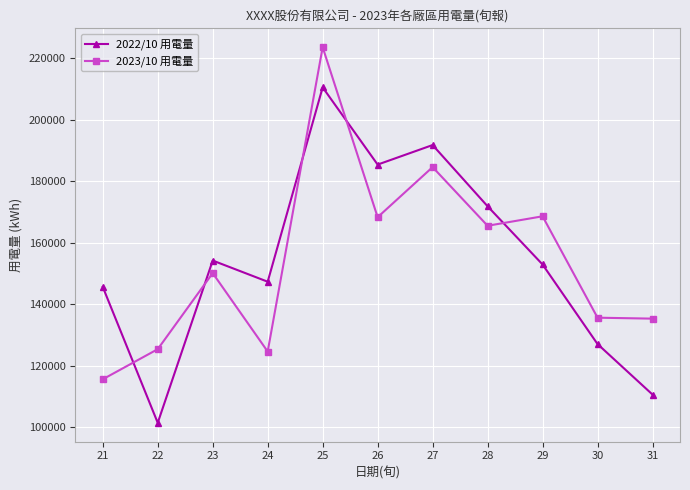

Count the number of data series in this chart.

2